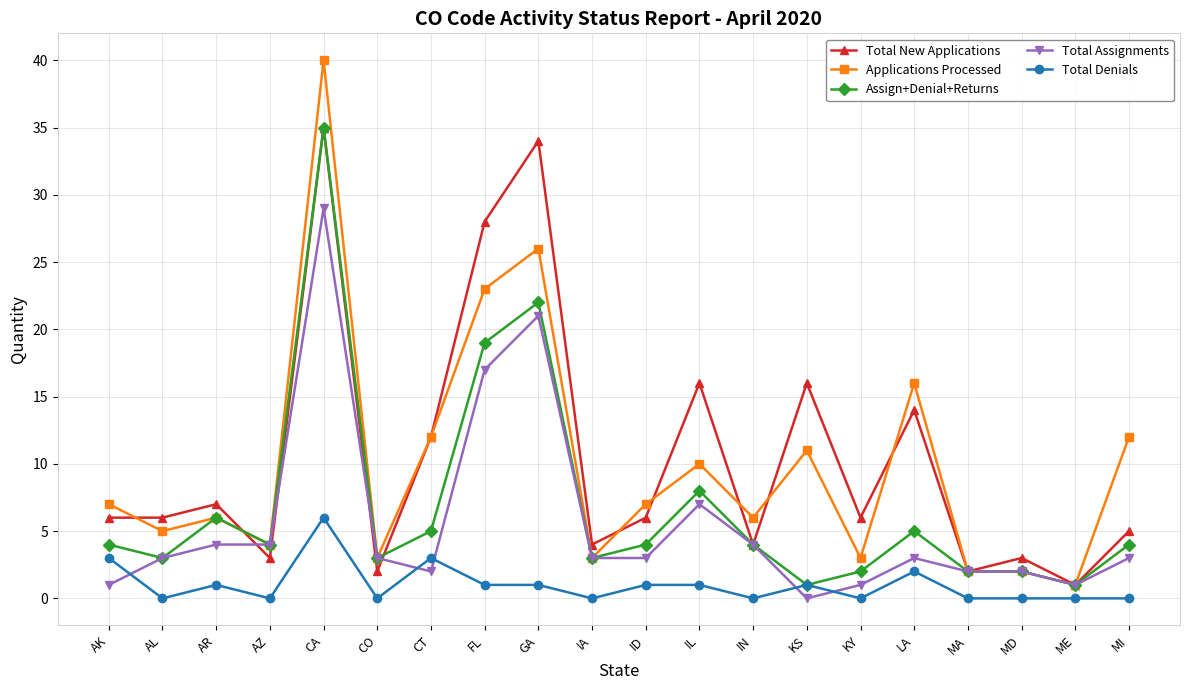

What is the difference between the highest and lowest values at LA?

14